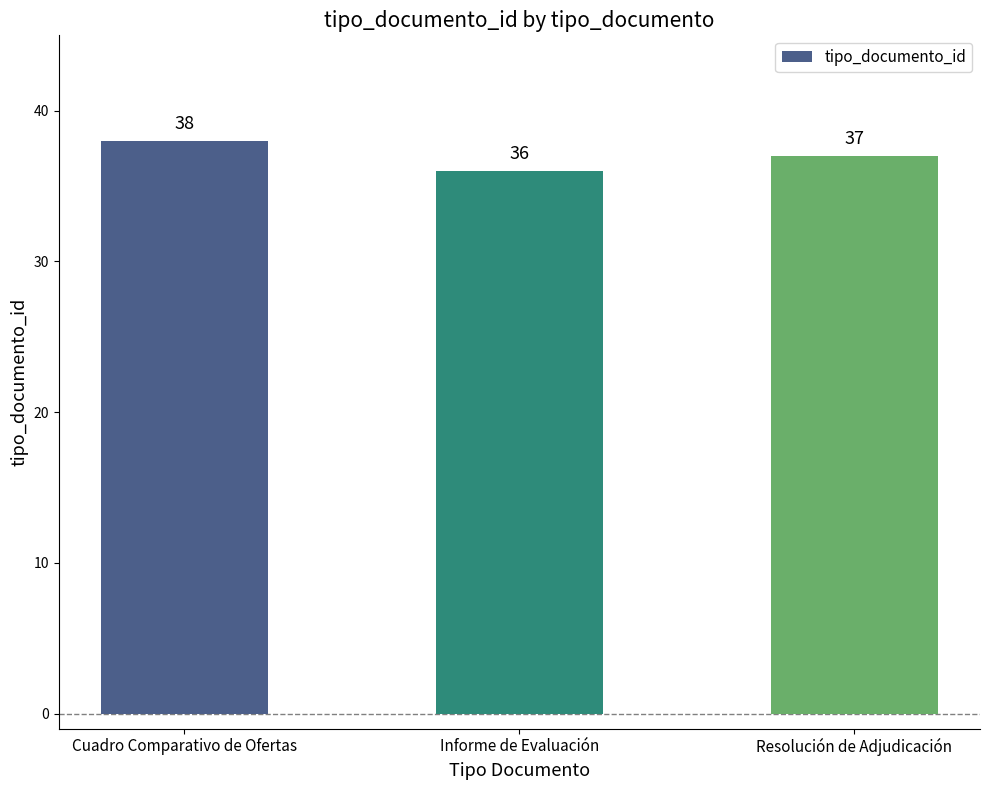

What is the maximum value shown in the chart?

38